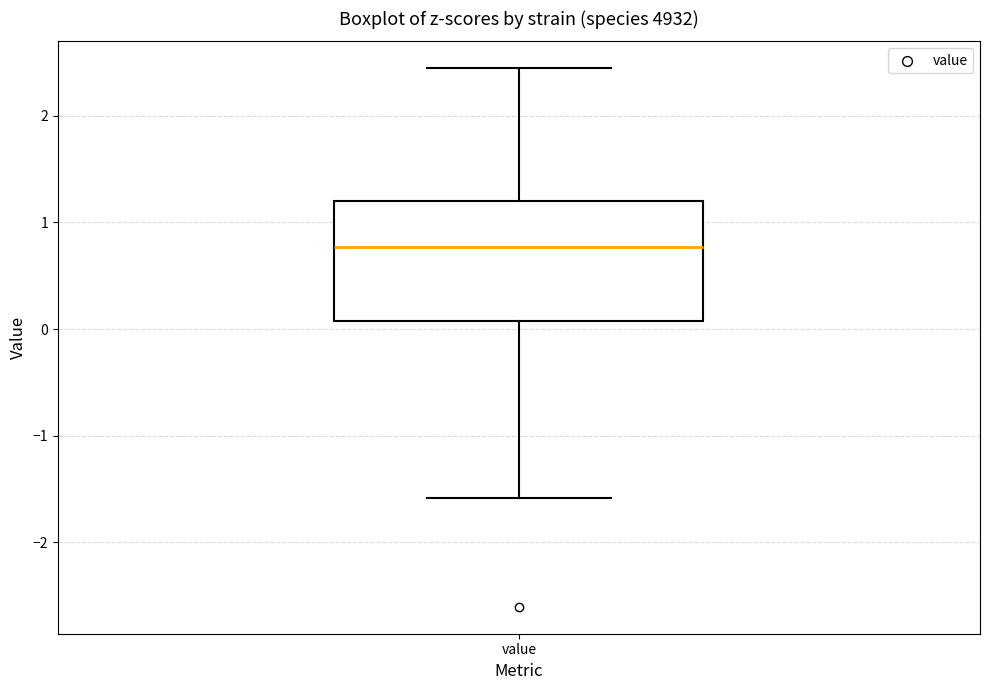

Transcribe this box plot: give where the median line is, the range the box spans, and where the two whiskers end, as read against the y-axis. The values are not printed on the chart, so give them approximately, as read against the axis.

median 0.8, box 0.1 to 1.2, whiskers -1.6 to 2.4